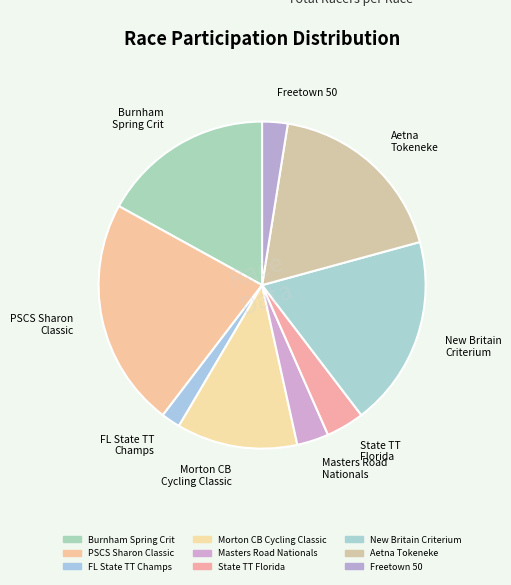

Does any single category account for the majority?

No